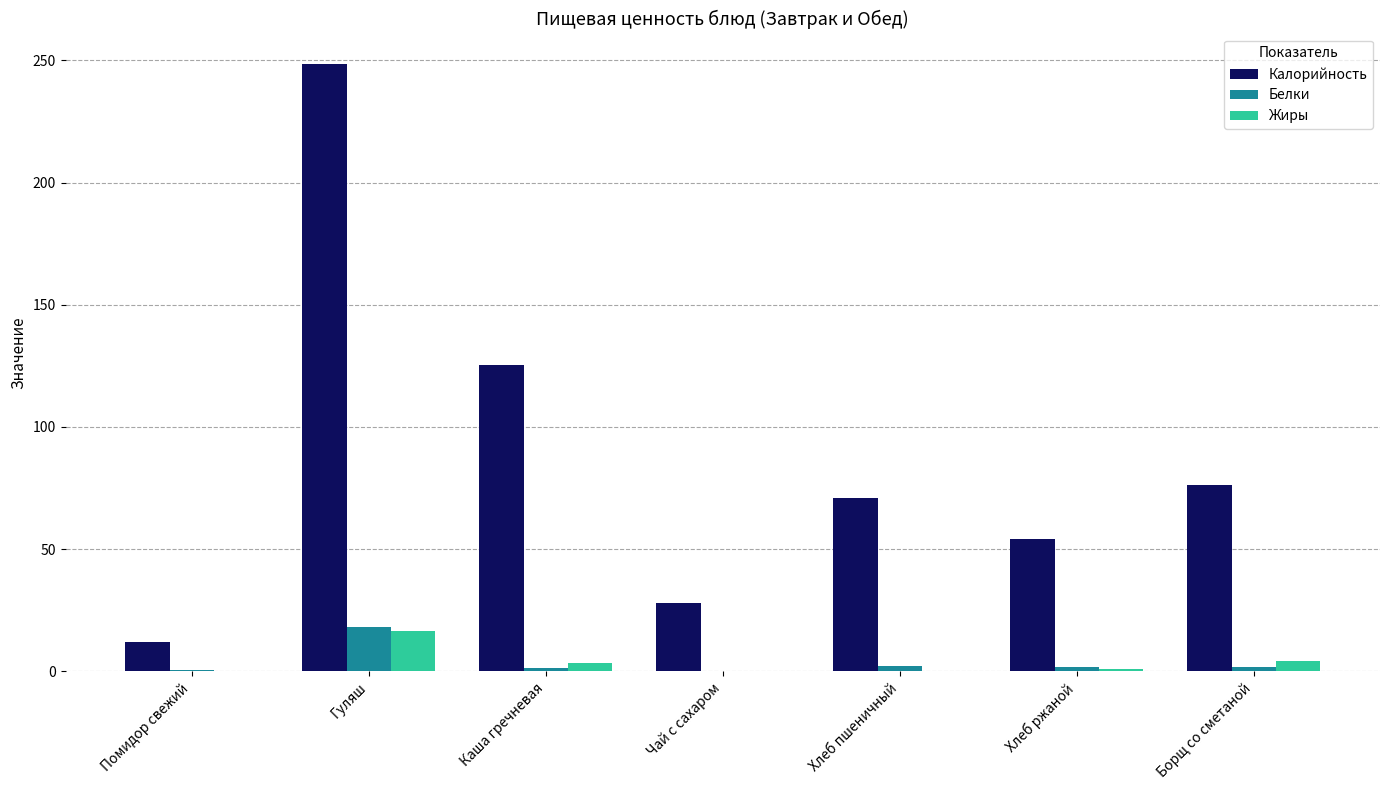

What is the sum of all Калорийность values?

615.1